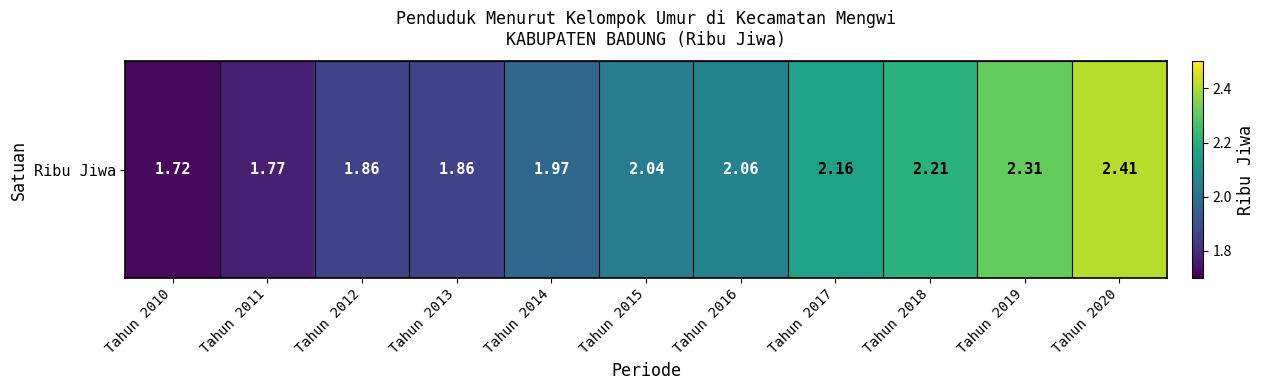

What is the change in value from Tahun 2013 to Tahun 2017?

+0.3